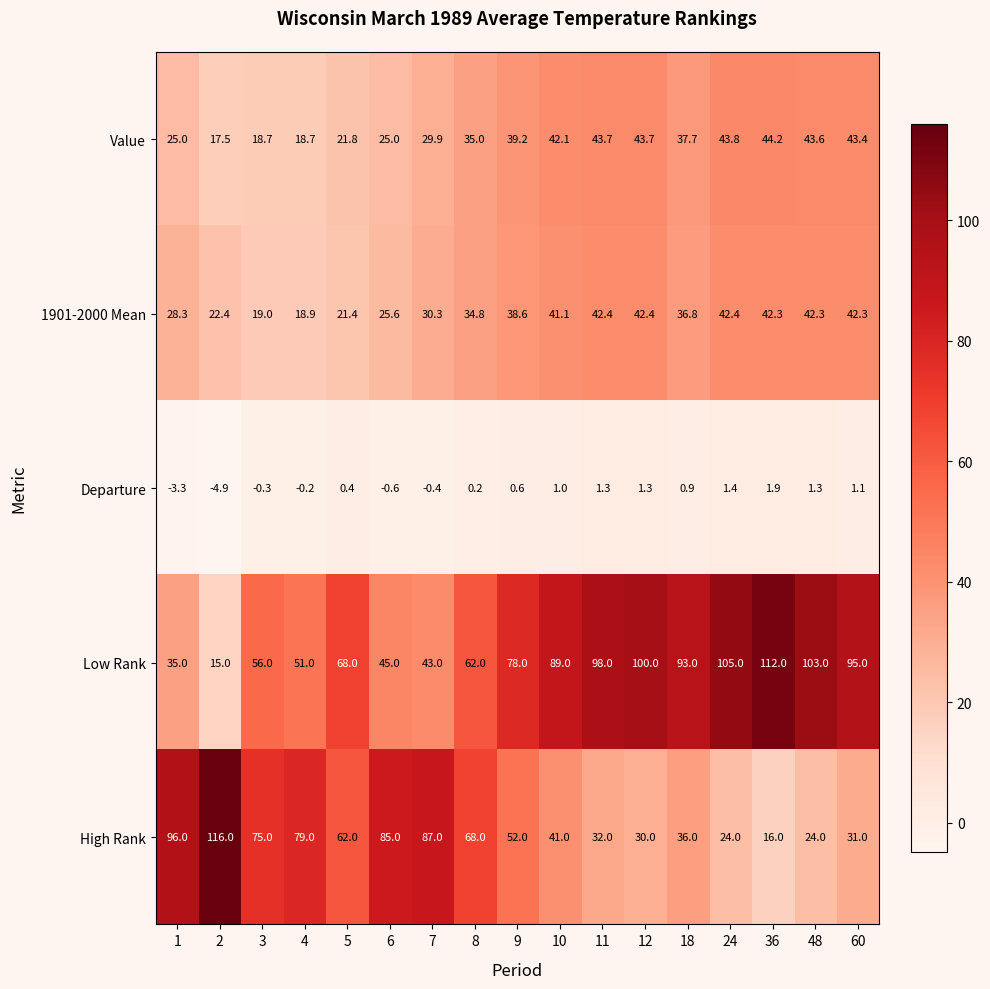

What is the sum of all Low Rank values?

1248.0